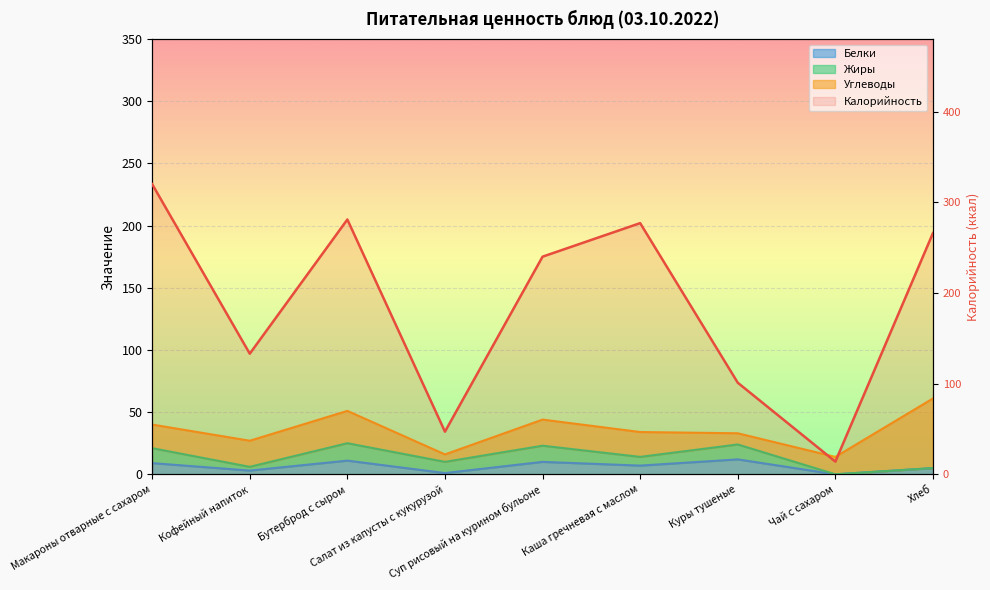

At which category is the sum across all series the highest?

Макароны отварные с сахаром